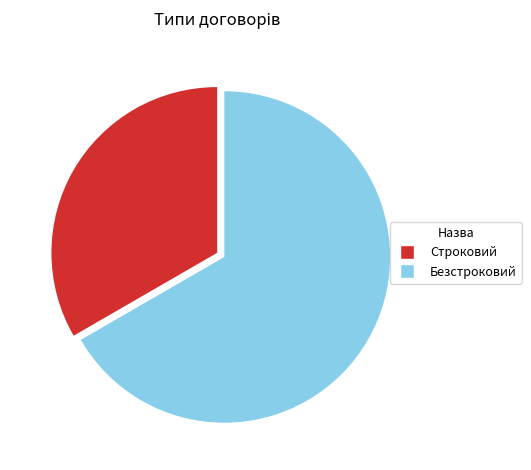

How many slices are in this pie chart?

2